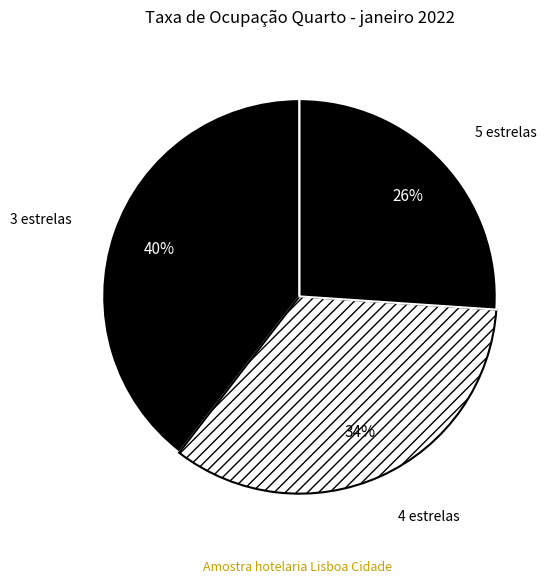

Combined, do 4 estrelas and 5 estrelas account for over 50%?

Yes